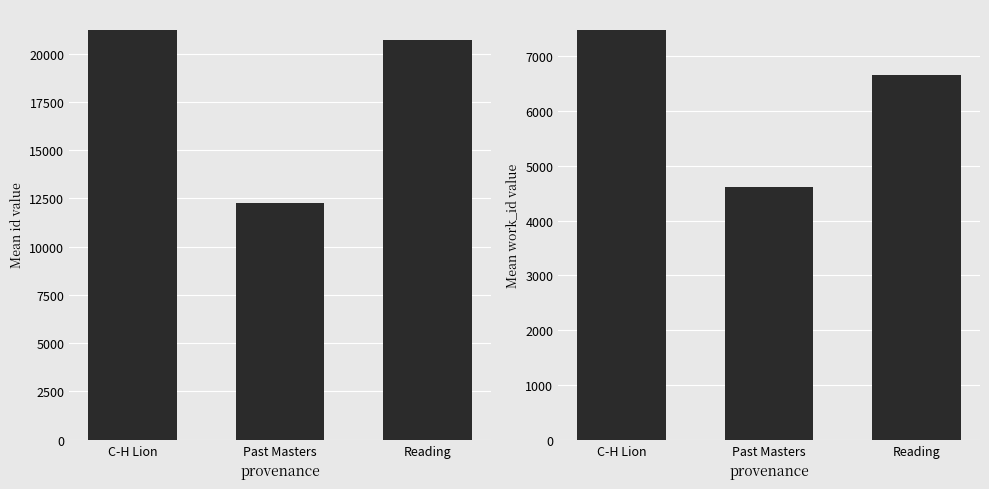

How many categories are shown in the chart?

3